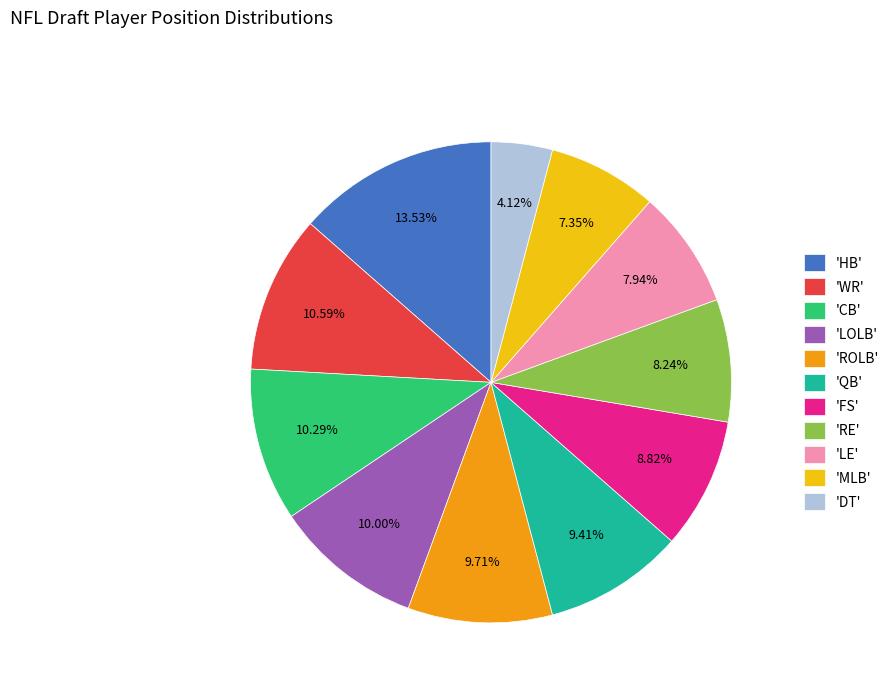

Is there any slice that represents more than half of the pie?

No